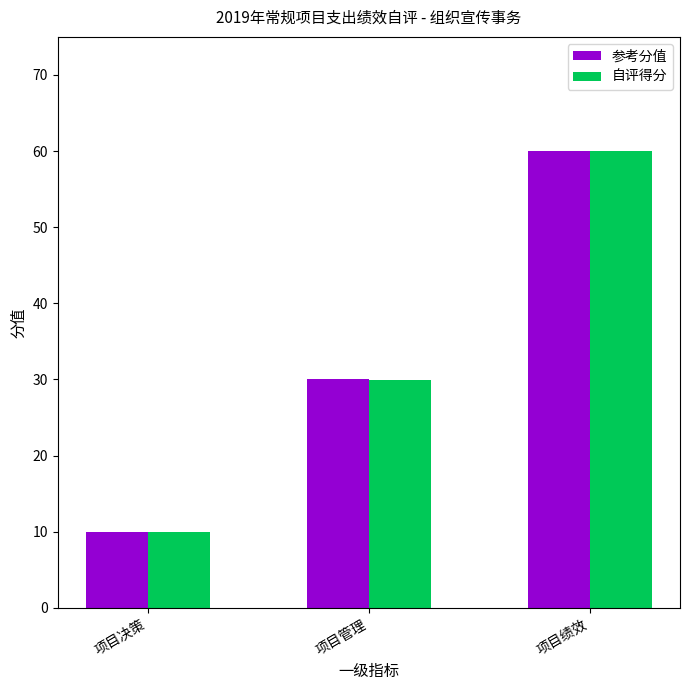

Is it true that 自评得分 equals 6.7 at 项目决策?

False